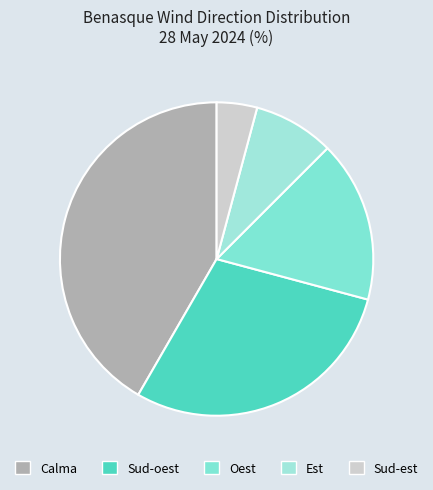

Is it true that Sud-est is 12% of the pie?

False